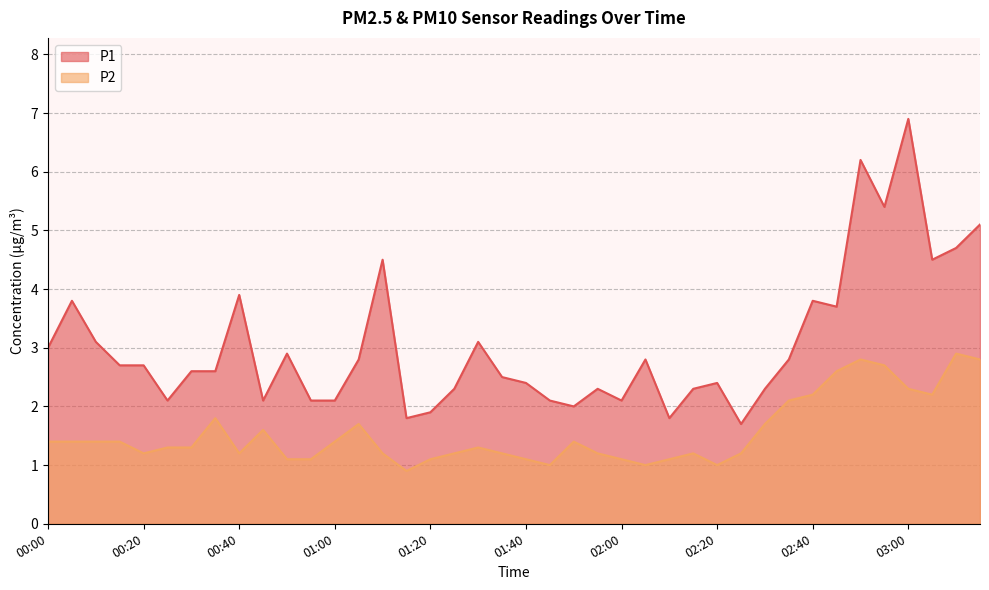

Where does the P2 series first go above 1?

00:00